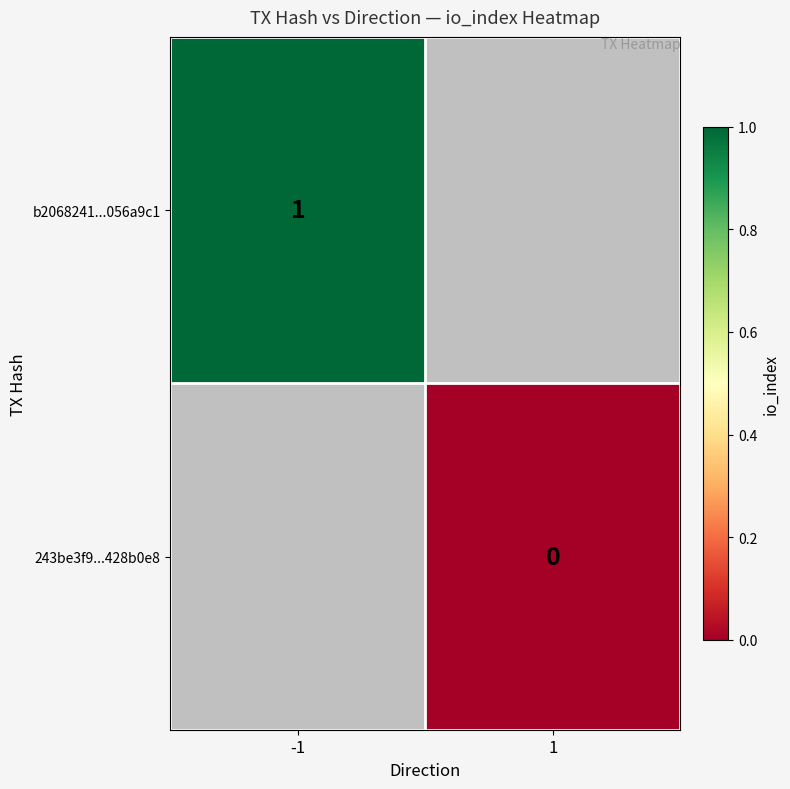

How many data points does each series have?

2